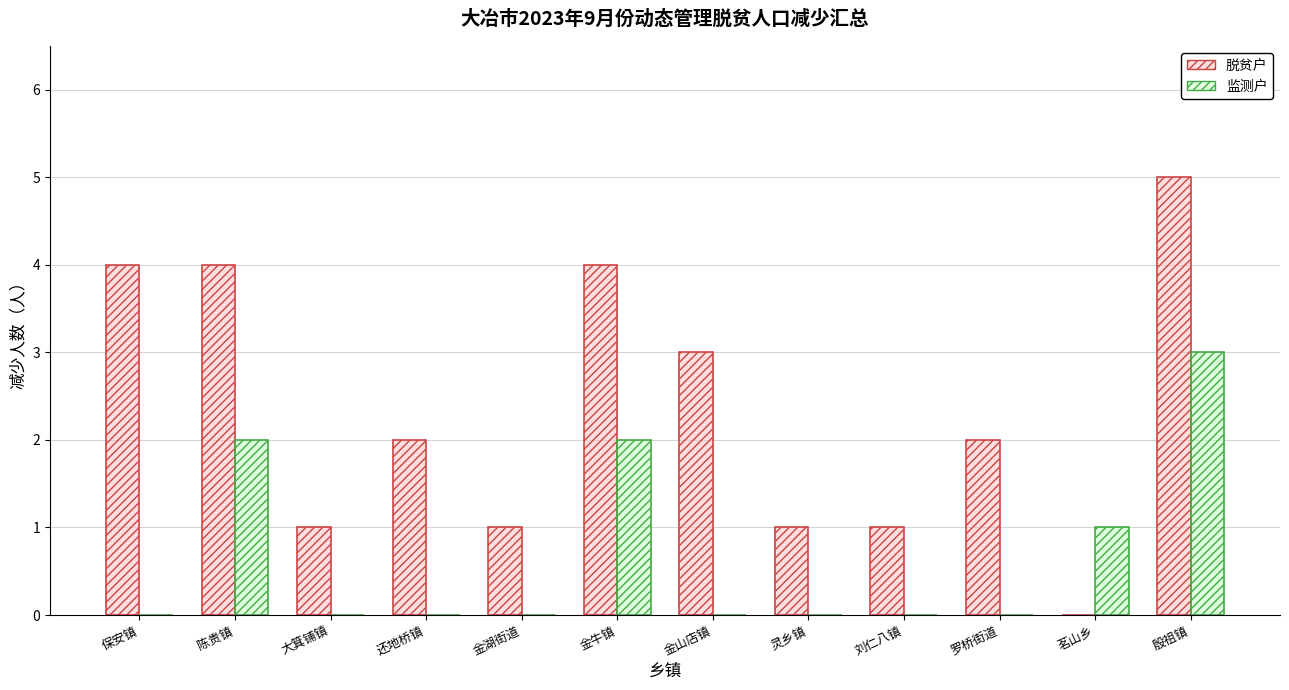

How many groups of bars are there?

12